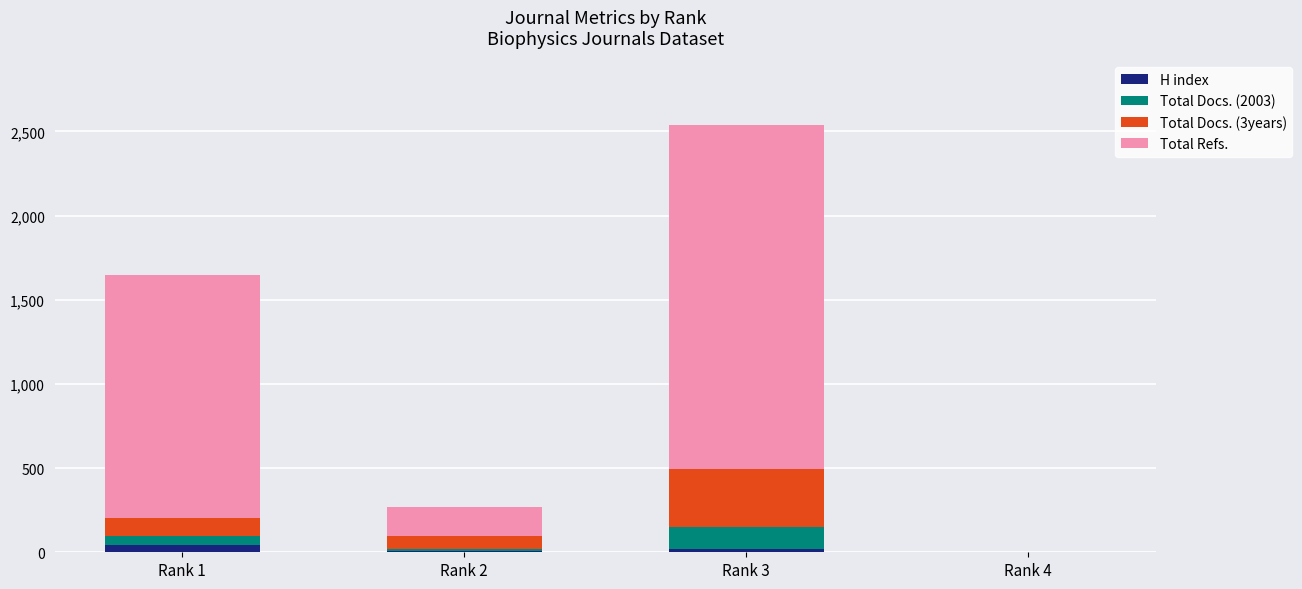

What is the sum of all H index values?

71